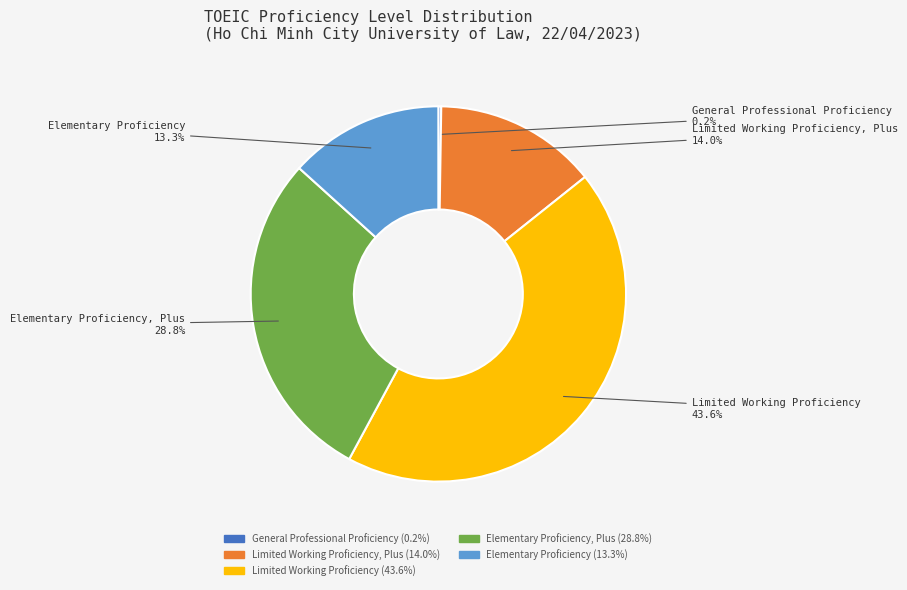

Is there any slice that represents more than half of the pie?

No